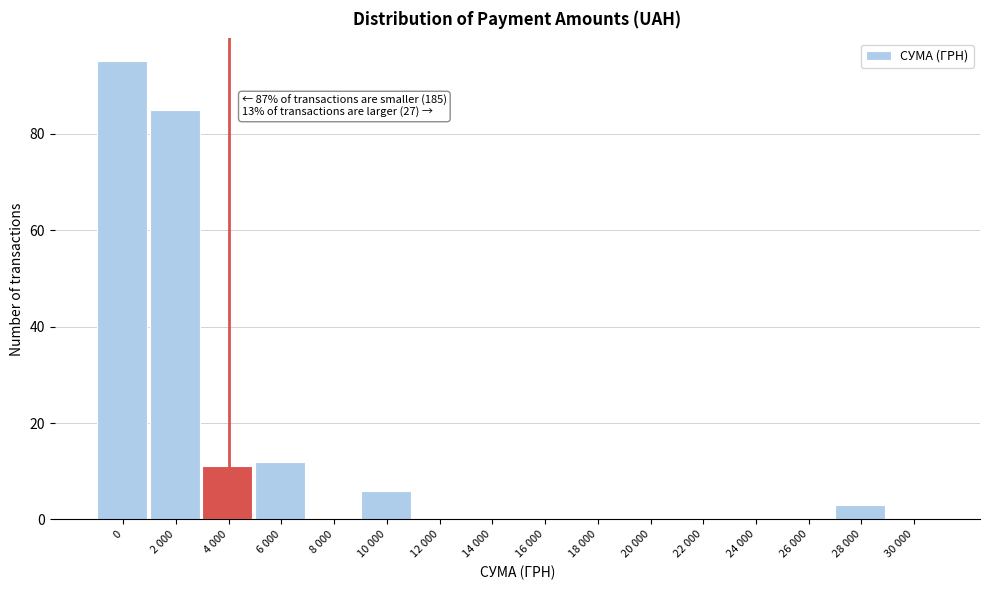

Reading left to right, what are all the values shown in this chart?

0=95	2 000=85	4 000=11	6 000=12	8 000=0	10 000=6	12 000=0	14 000=0	16 000=0	18 000=0	20 000=0	22 000=0	24 000=0	26 000=0	28 000=3	30 000=0